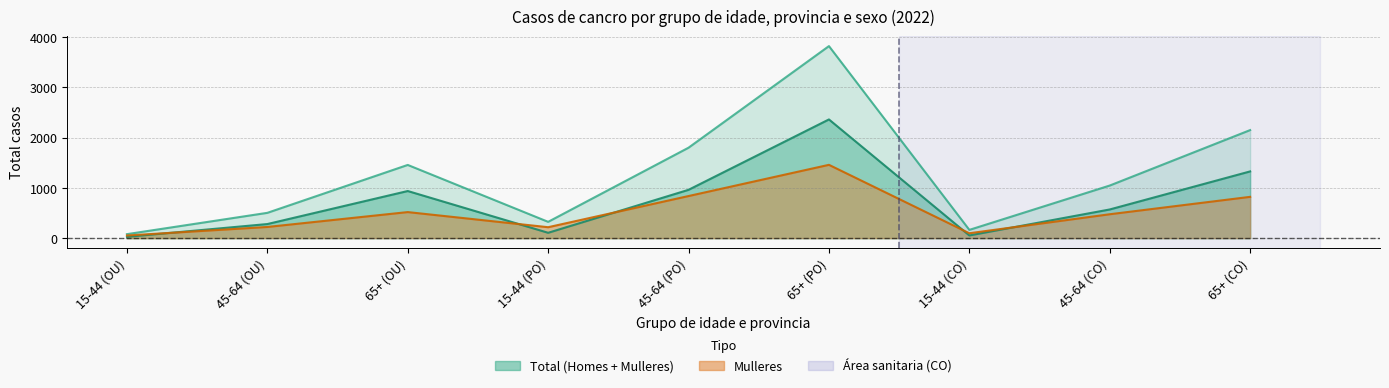

Which series changed the most between 15-44 (OU) and 65+ (CO)?

Total